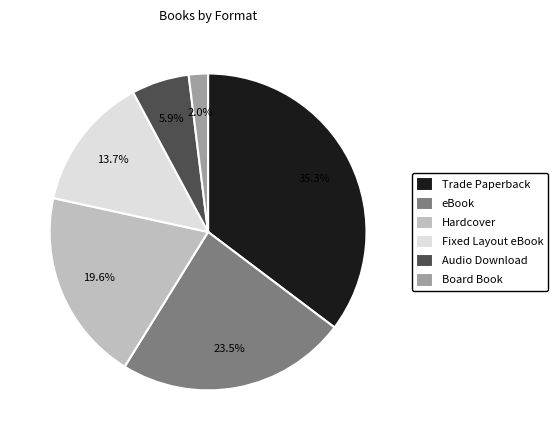

True or false: Board Book accounts for 2% of the total.

True